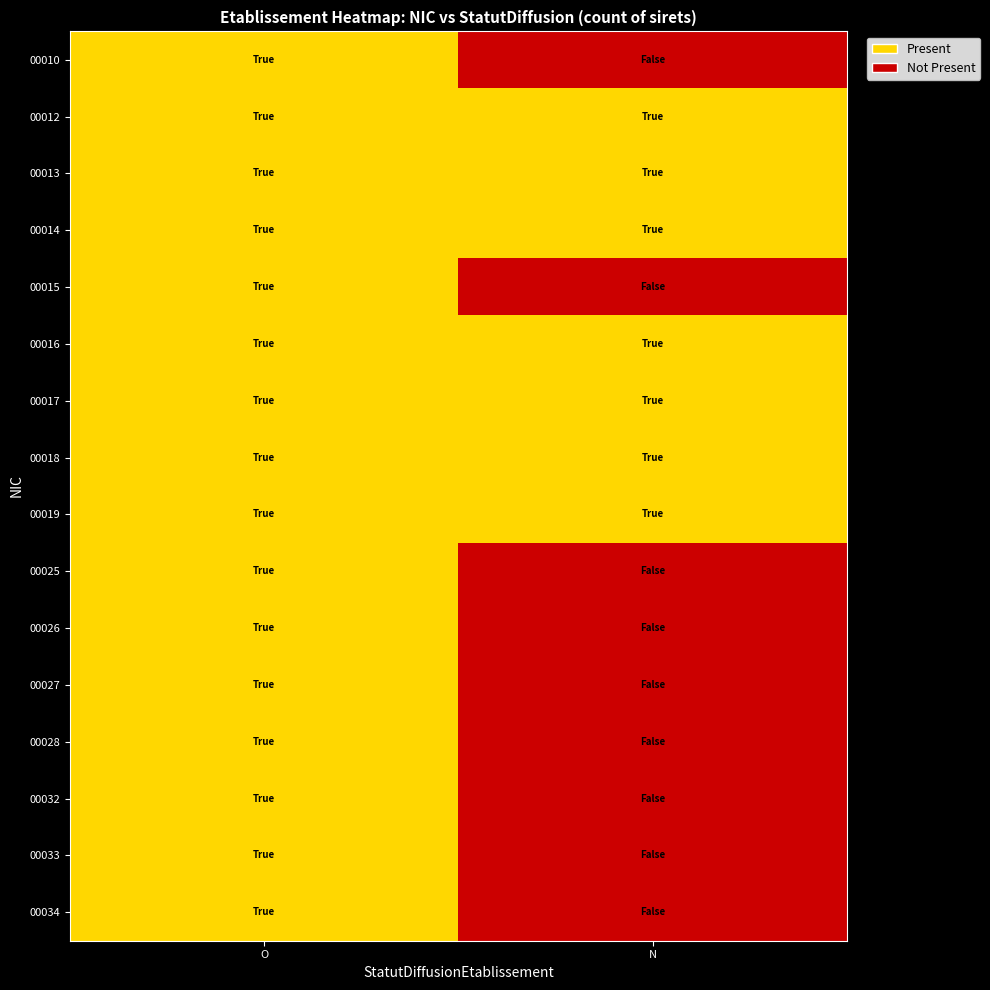

Reading left to right, extract all data points from this chart.

00010: O=1	N=0
00012: O=1	N=1
00013: O=1	N=1
00014: O=1	N=1
00015: O=1	N=0
00016: O=1	N=1
00017: O=1	N=1
00018: O=1	N=1
00019: O=1	N=1
00025: O=1	N=0
00026: O=1	N=0
00027: O=1	N=0
00028: O=1	N=0
00032: O=1	N=0
00033: O=1	N=0
00034: O=1	N=0